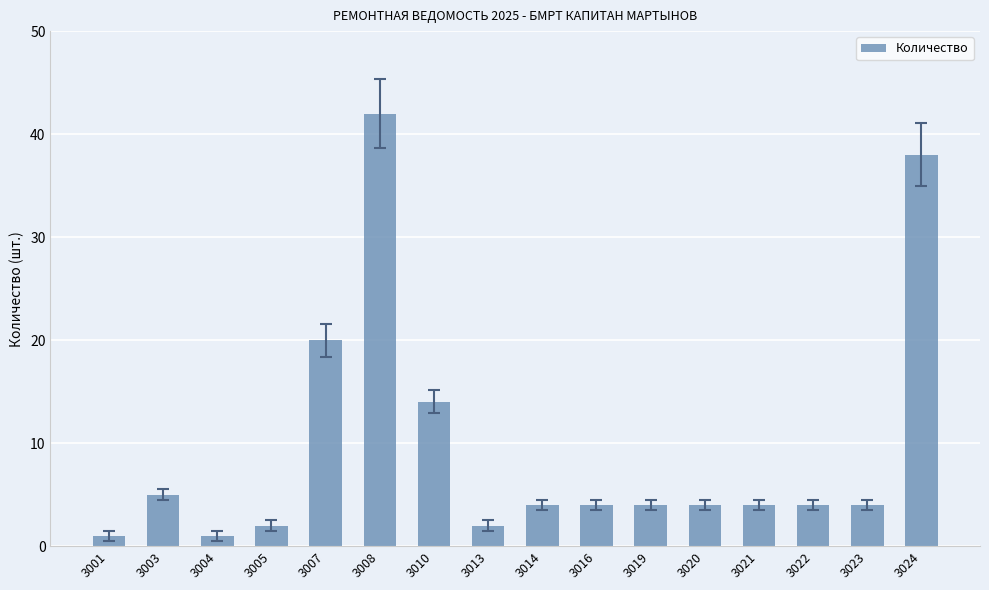

Read the value at 3007, to the nearest 10.

20